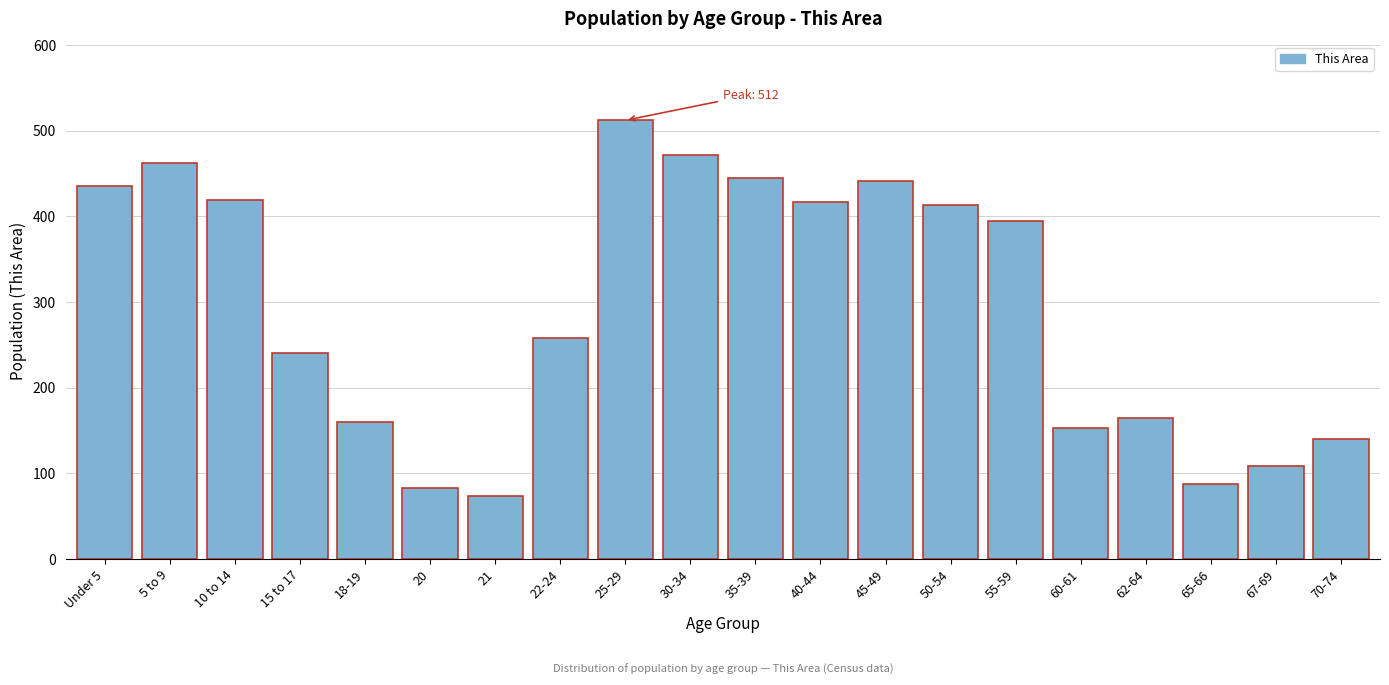

At which label is the value closest to 292?

22-24